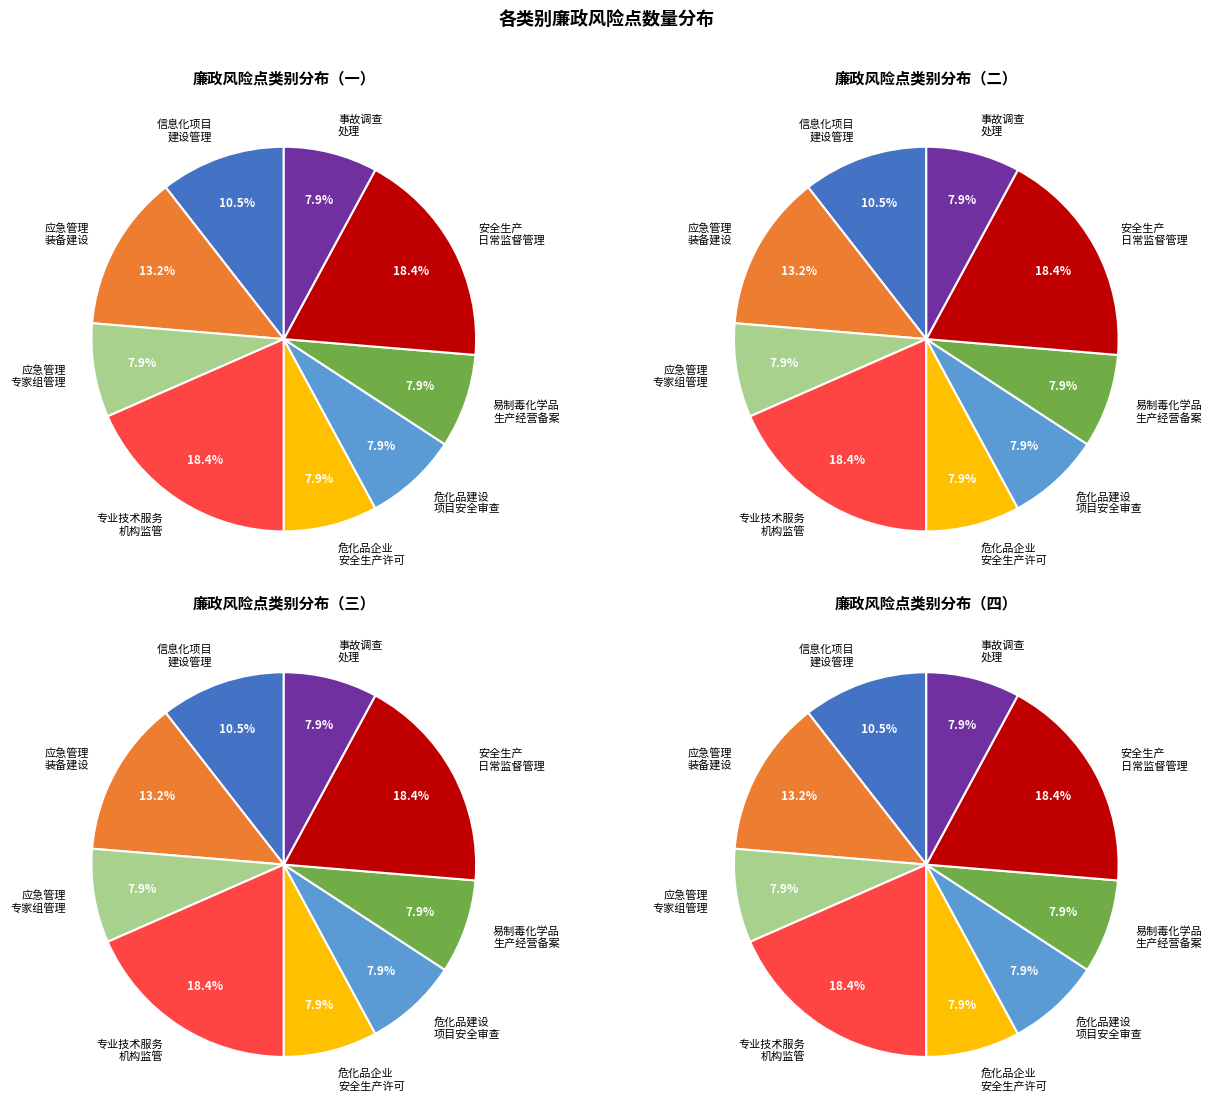

To the nearest percent, what is the average slice percentage?

11%